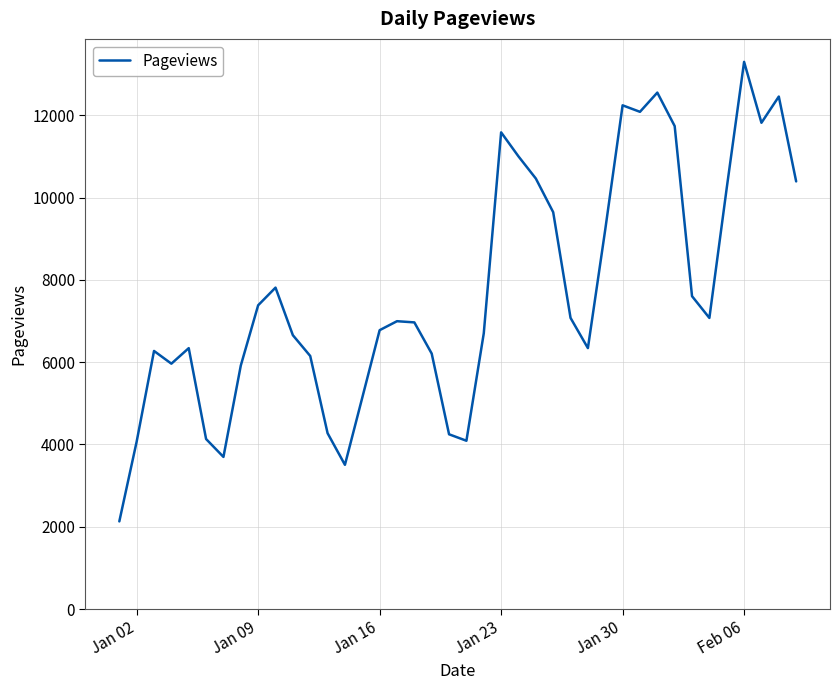

What is the difference between the maximum and minimum values?

11167